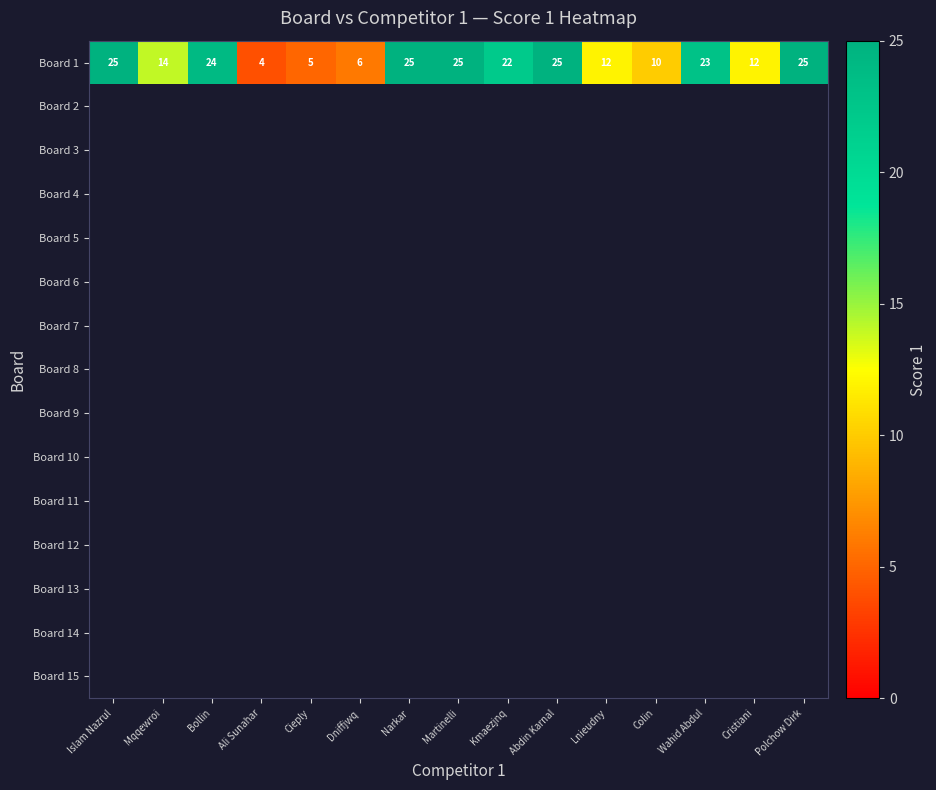

Where does the Board 1 series first go above 22?

Islam Nazrul